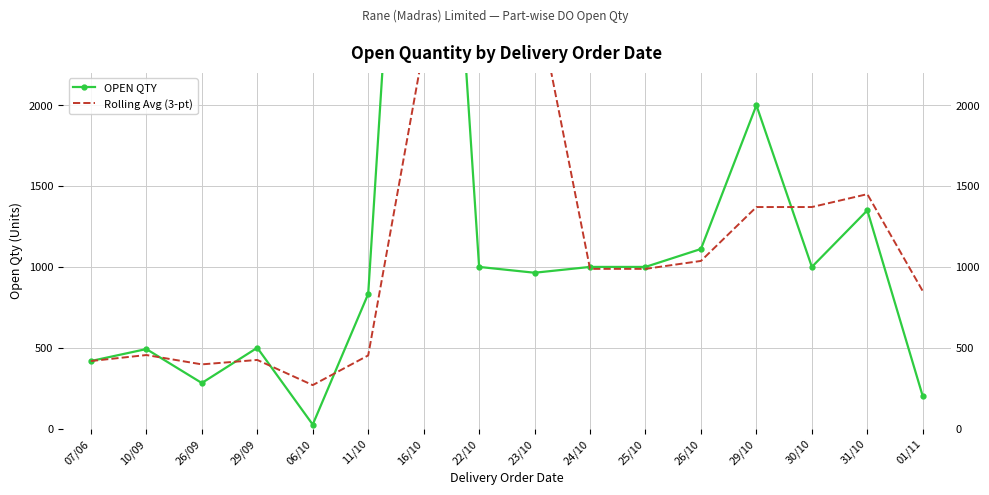

How many data points does each series have?

16